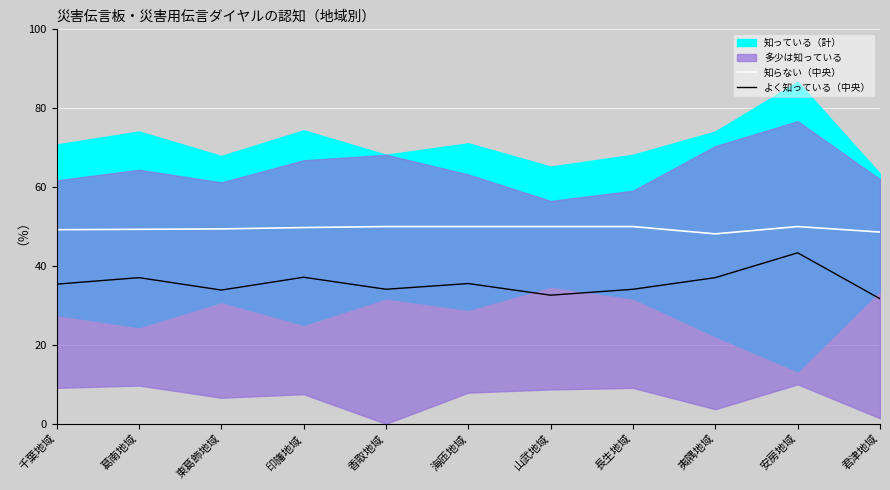

What position from the right is 夷隅地域?

3